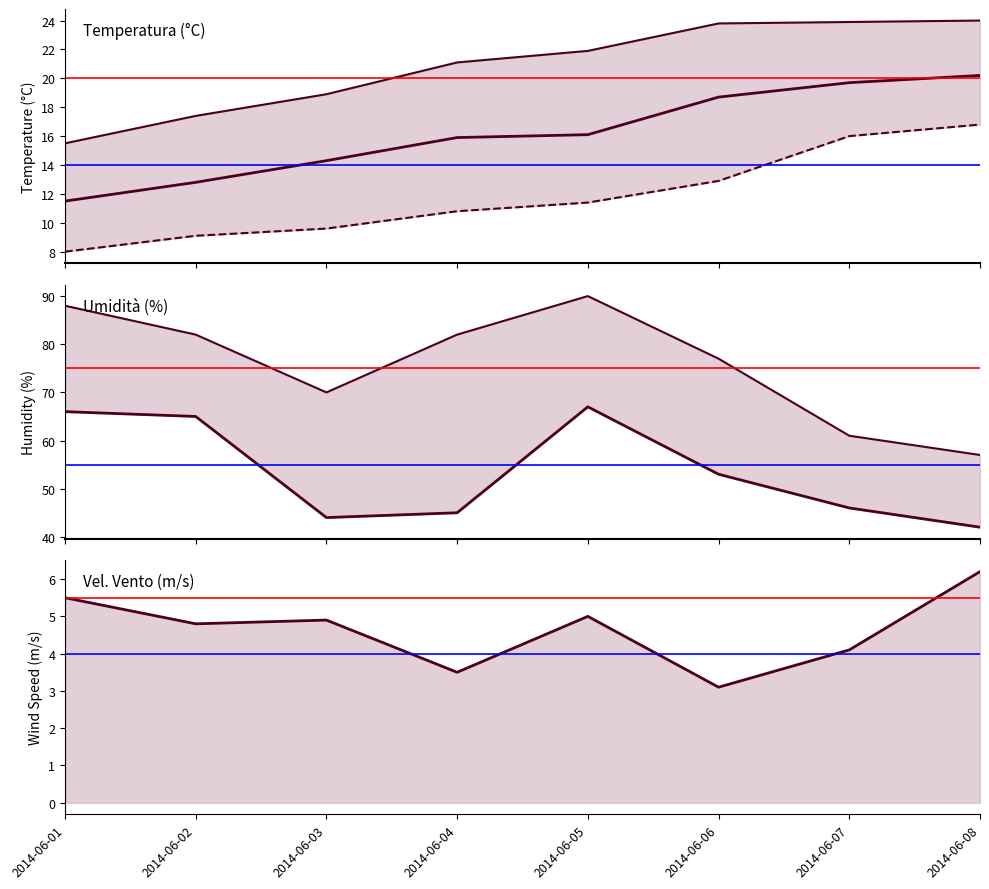

True or false: Temp media 24h (°C) and Vel Vento med 24h (m/s) intersect in this chart.

False